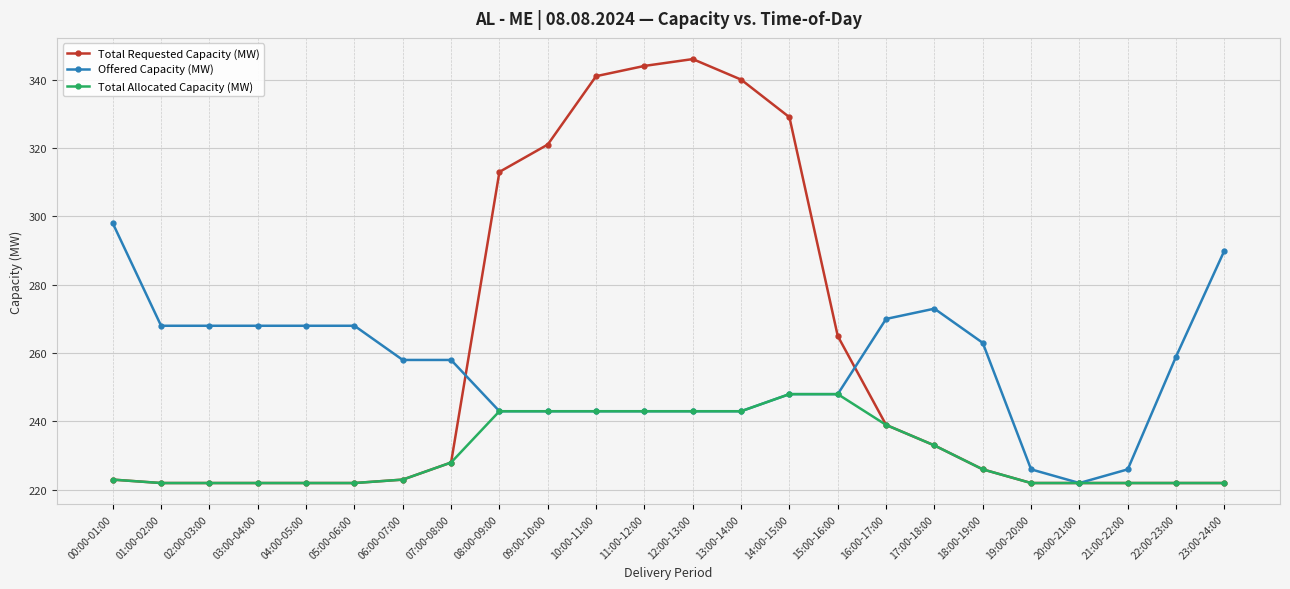

What is the minimum value for Total Requested Capacity (MW)?

222